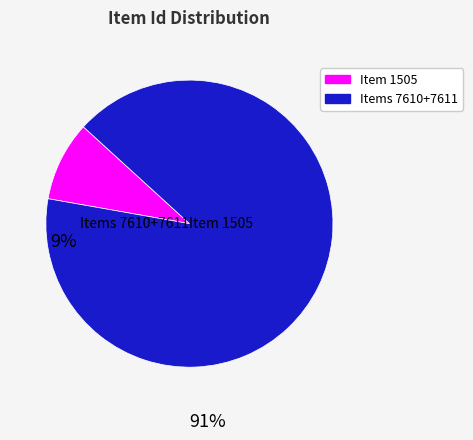

Which slice is the smallest?

Item 1505